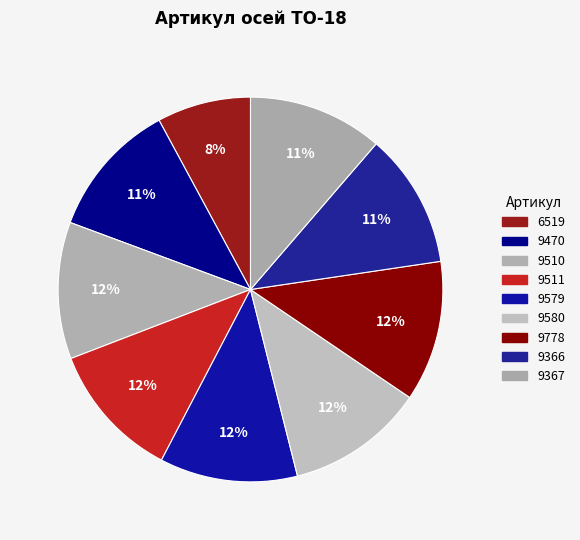

How many slices are in this pie chart?

9